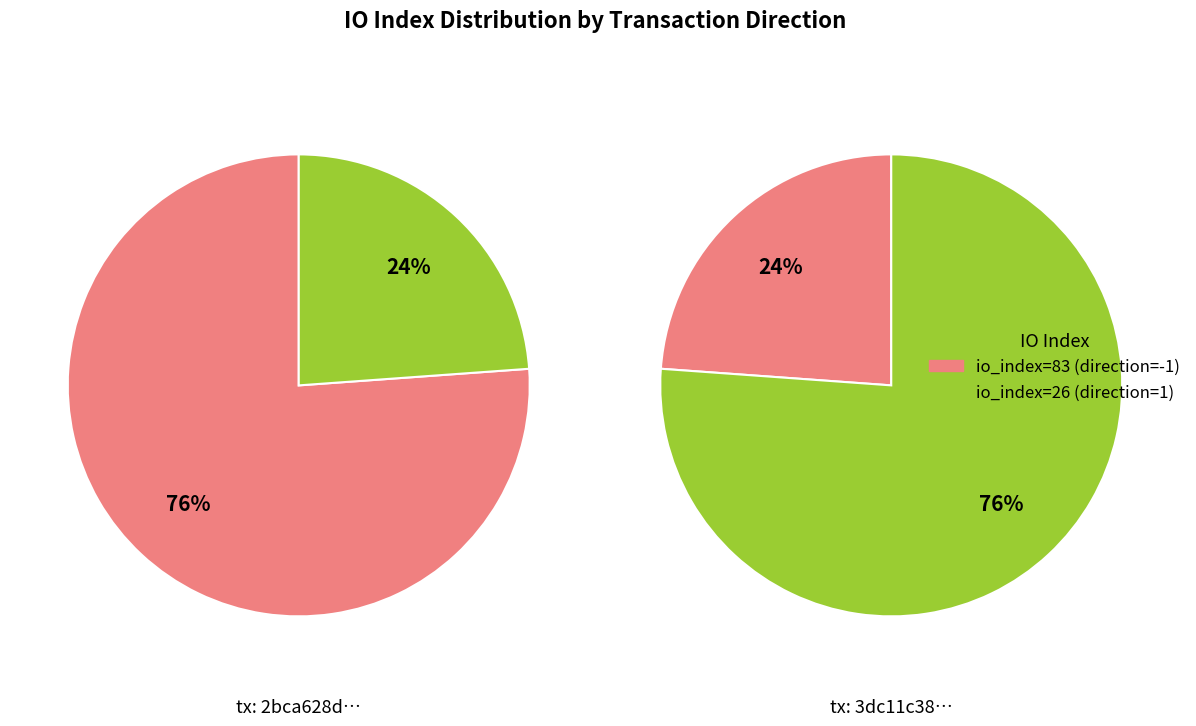

What is the ratio of the value at direction=-1 (io_index=83) to the value at direction=1 (io_index=26)?

3.2